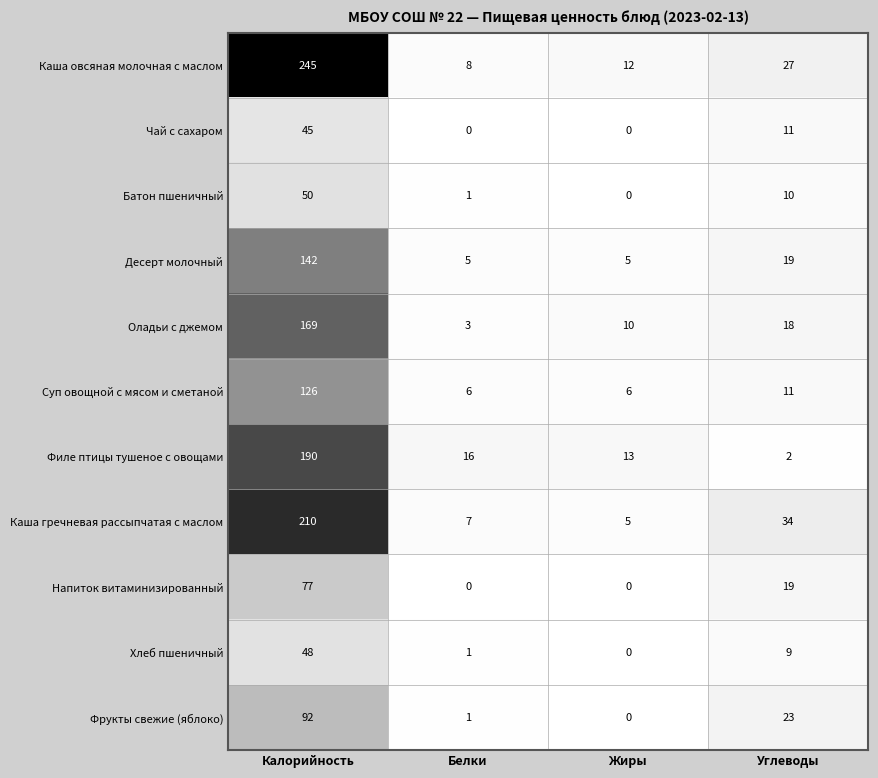

Rank the series by their maximum value, from highest to lowest.

Каша овсяная молочная с маслом, Каша гречневая рассыпчатая с маслом, Филе птицы тушеное с овощами, Оладьи с джемом, Десерт молочный, Суп овощной с мясом и сметаной, Фрукты свежие (яблоко), Напиток витаминизированный, Батон пшеничный, Хлеб пшеничный, Чай с сахаром